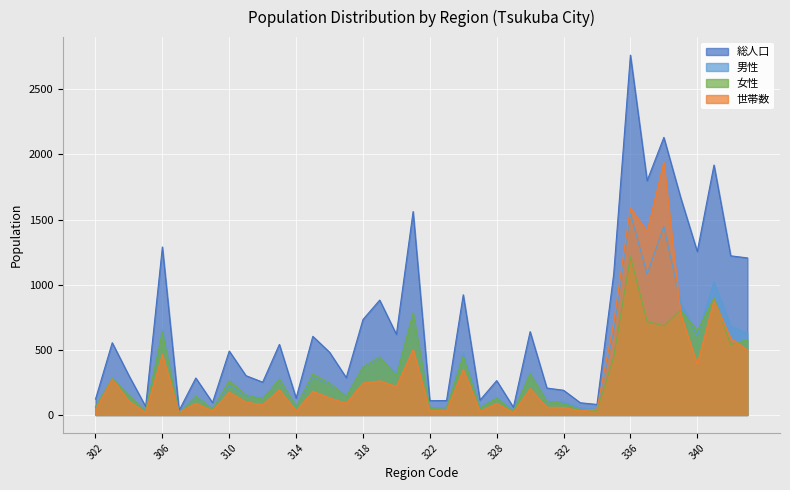

List the labels in order of 女性 value, smallest first.

307, 329, 305, 334, 333, 309, 322, 326, 324, 302, 314, 332, 331, 312, 328, 317, 308, 304, 311, 316, 310, 313, 303, 320, 315, 330, 318, 335, 319, 325, 342, 343, 306, 340, 338, 337, 321, 339, 341, 336